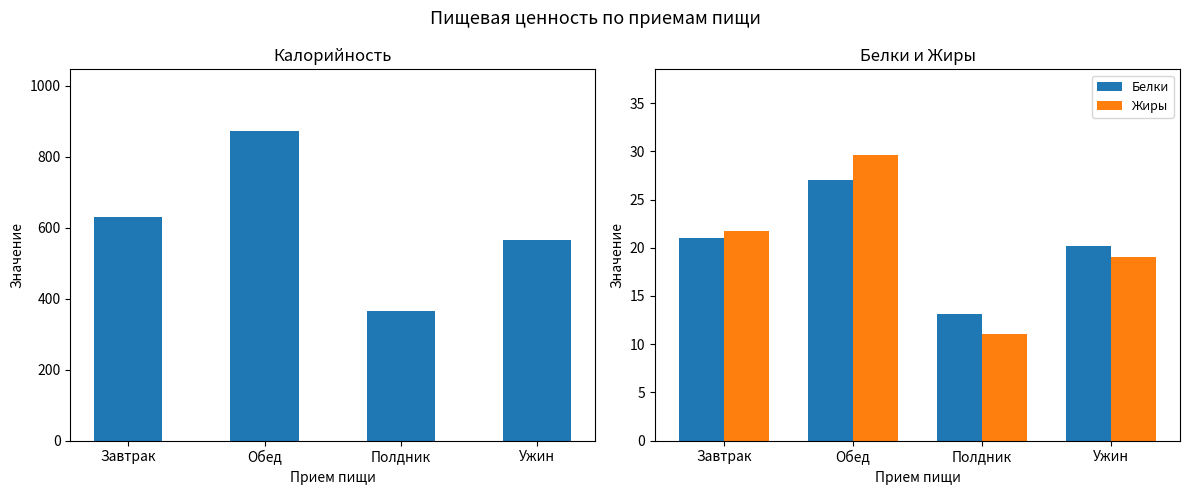

How many groups of bars are there?

4